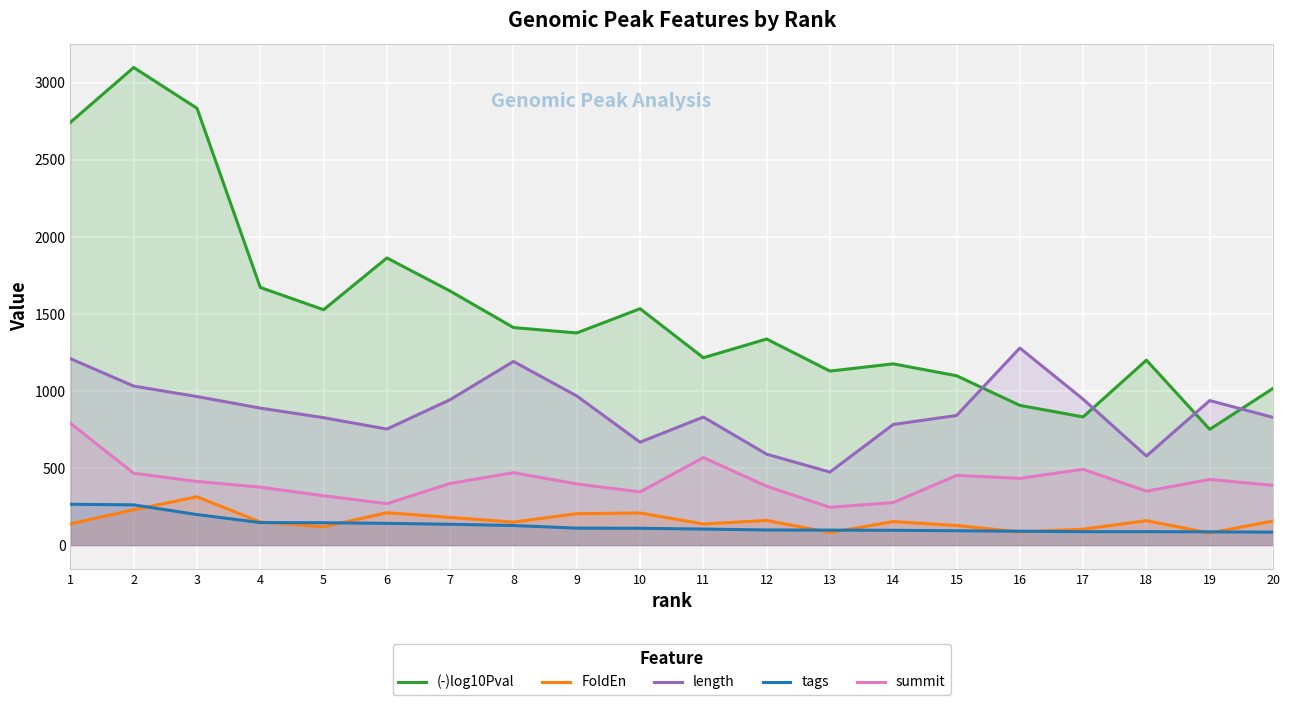

How many times do length and (-)log10Pval cross each other?

4